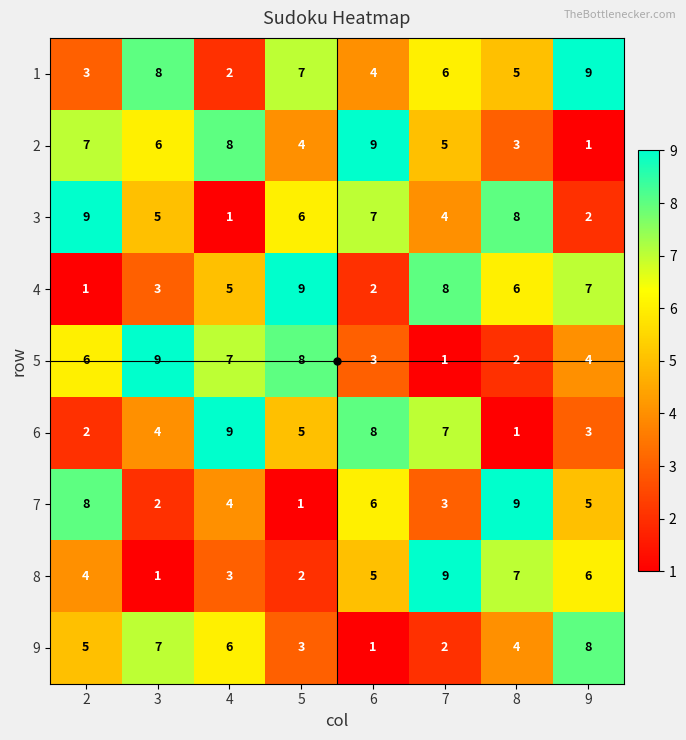

At 8, list the series in order from smallest to largest.

6, 5, 2, 9, 1, 4, 8, 3, 7